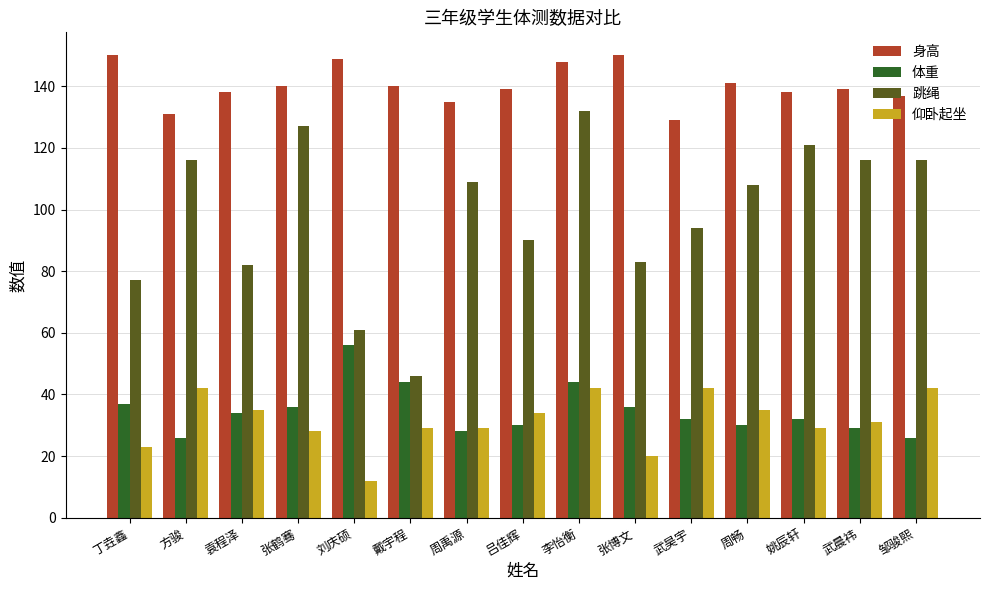

Which series changed the most between 刘庆硕 and 姚辰轩?

跳绳